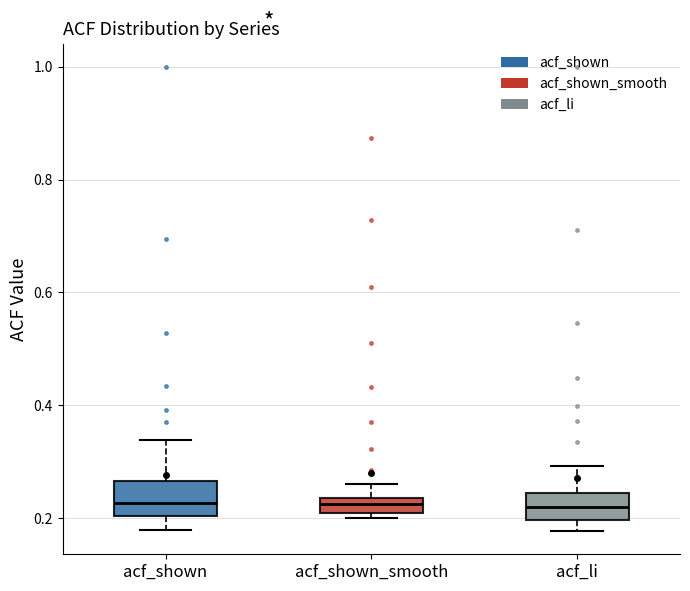

Where is the lower edge of the box for acf_shown_smooth on the y-axis? The values are not printed on the chart, so give them approximately, as read against the axis.

0.20